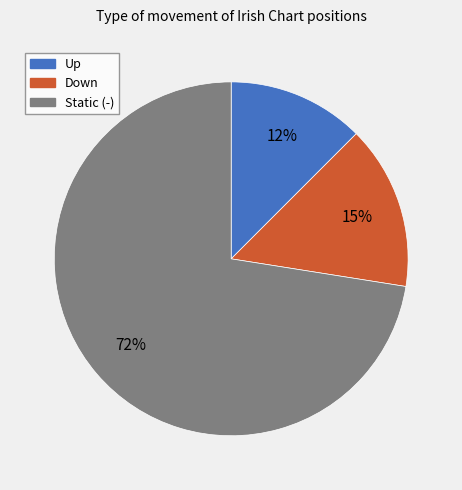

Is there a majority slice in this chart?

Yes